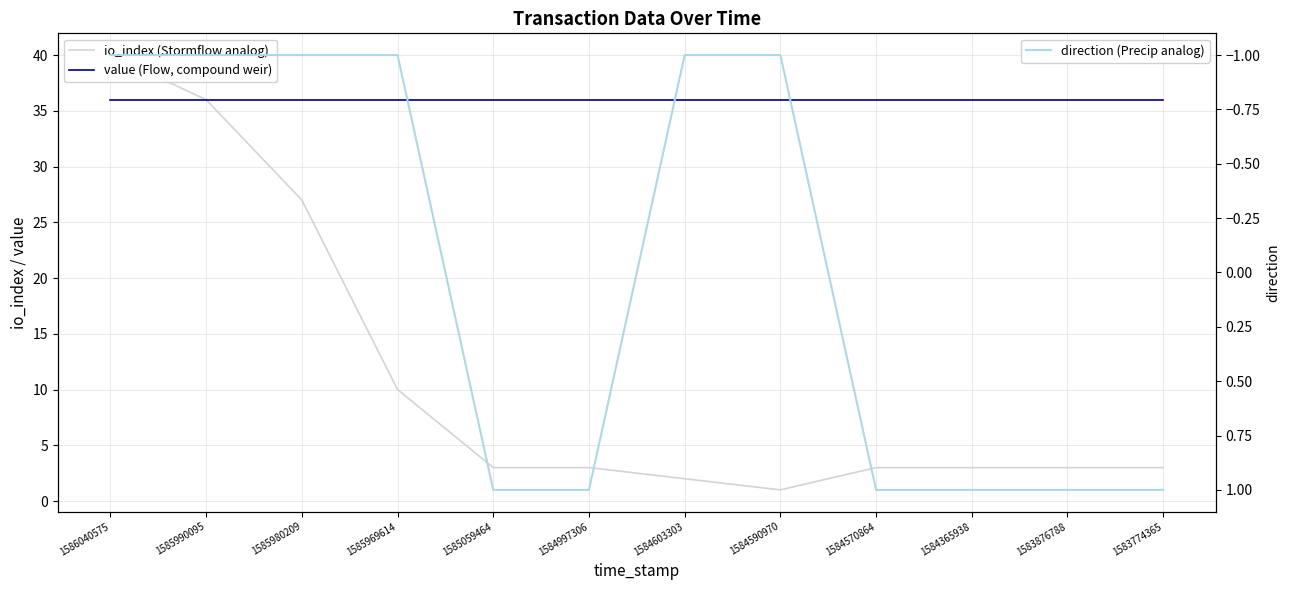

Is it true that value (Flow, compound weir) equals 8.3 at 1584570864?

False